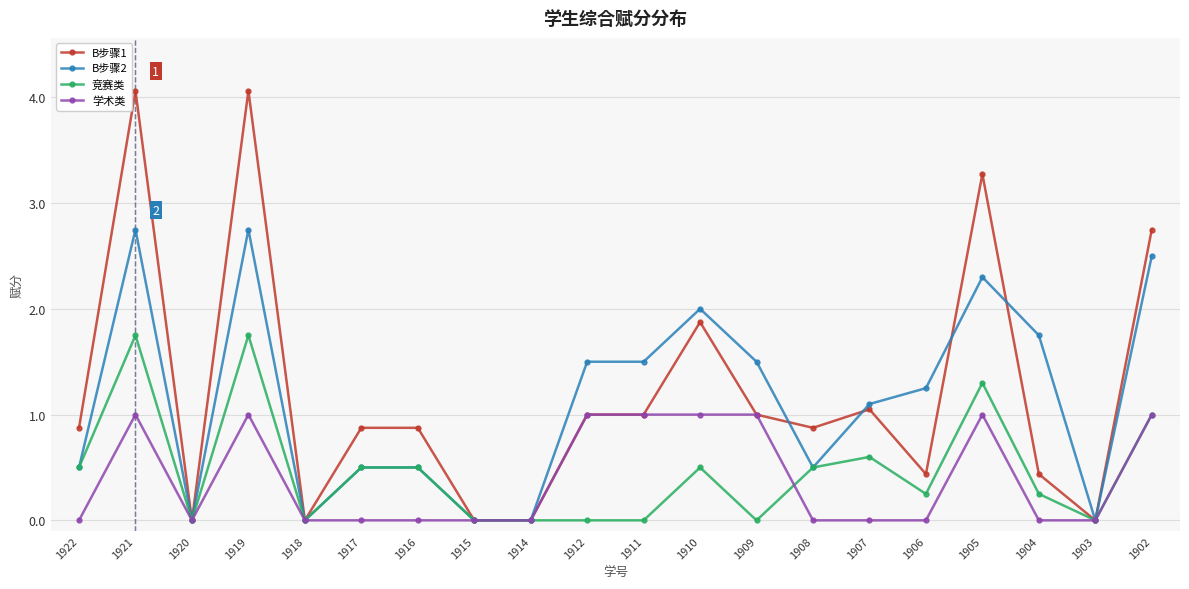

What is the difference between the highest and lowest values at 1916?

0.9